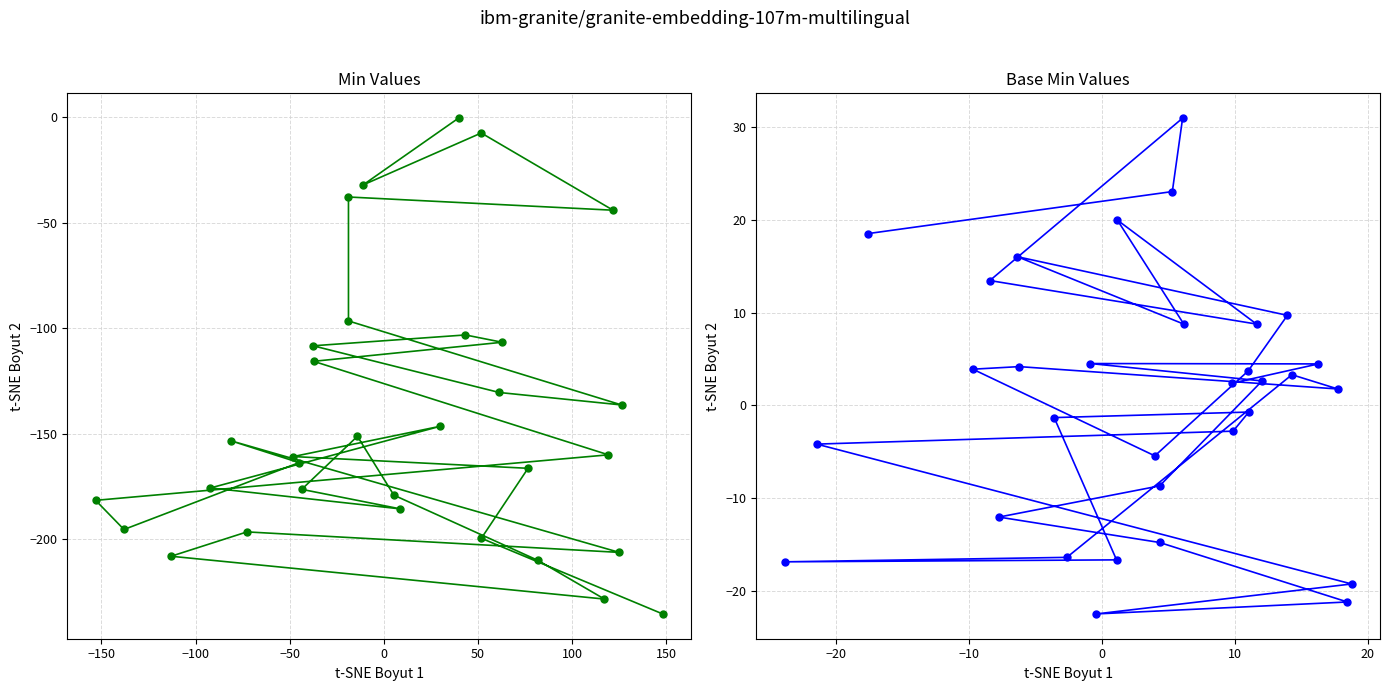

Which series has the largest total across all categories?

Base Min